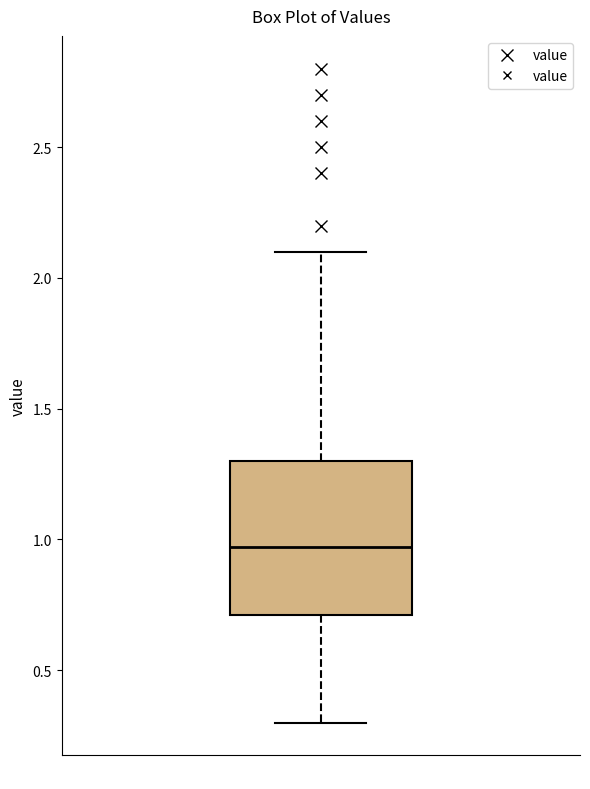

Where does the lower whisker of the box end on the y-axis? The values are not printed on the chart, so give them approximately, as read against the axis.

0.30